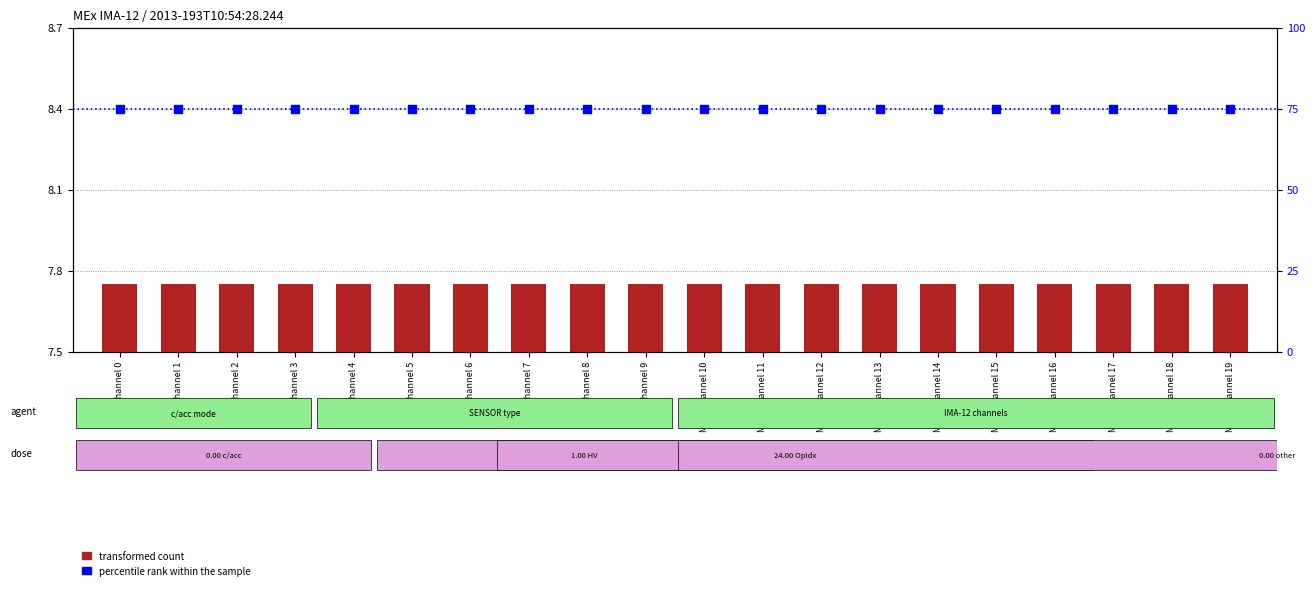

At how many categories does at least one series exceed 27?

20